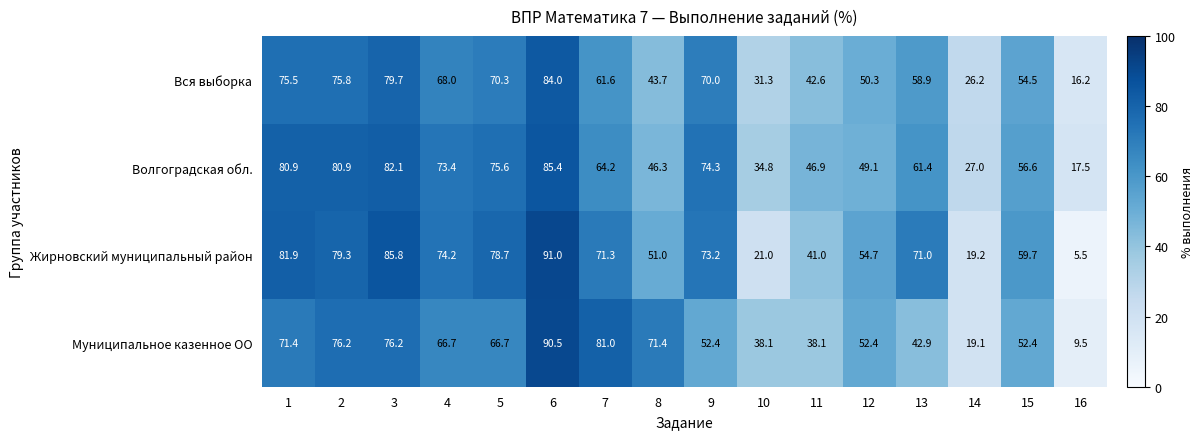

What is the approximate value of Жирновский муниципальный район at 13?

71.0